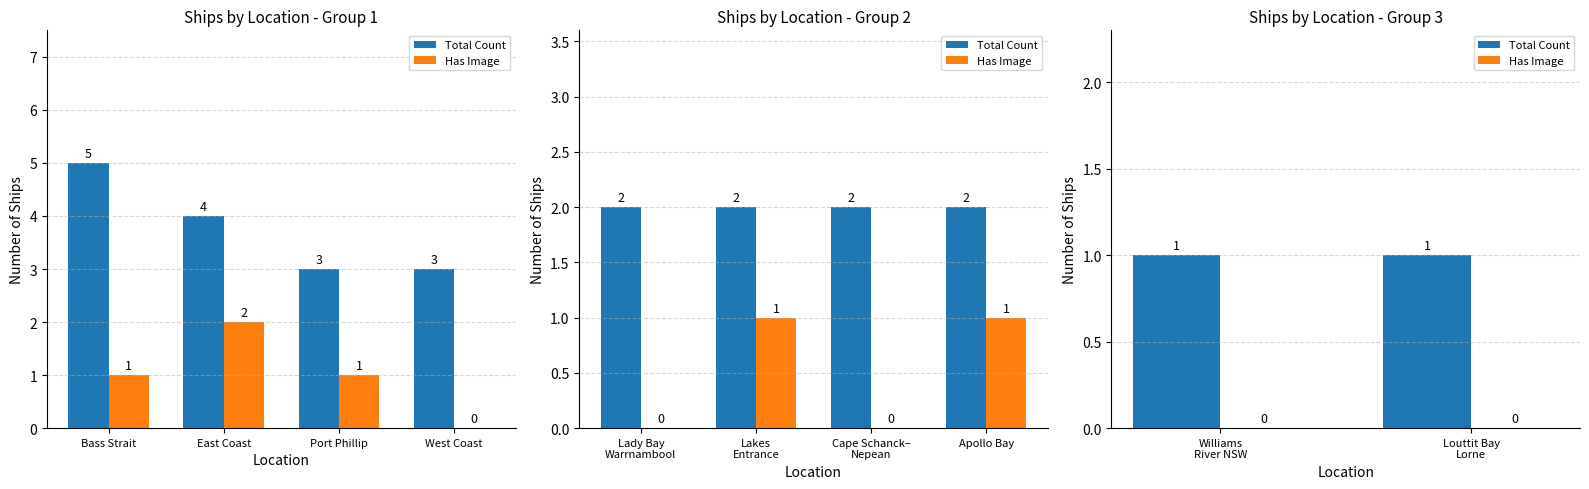

What are all the series names shown in the legend?

Total Count, Has Image